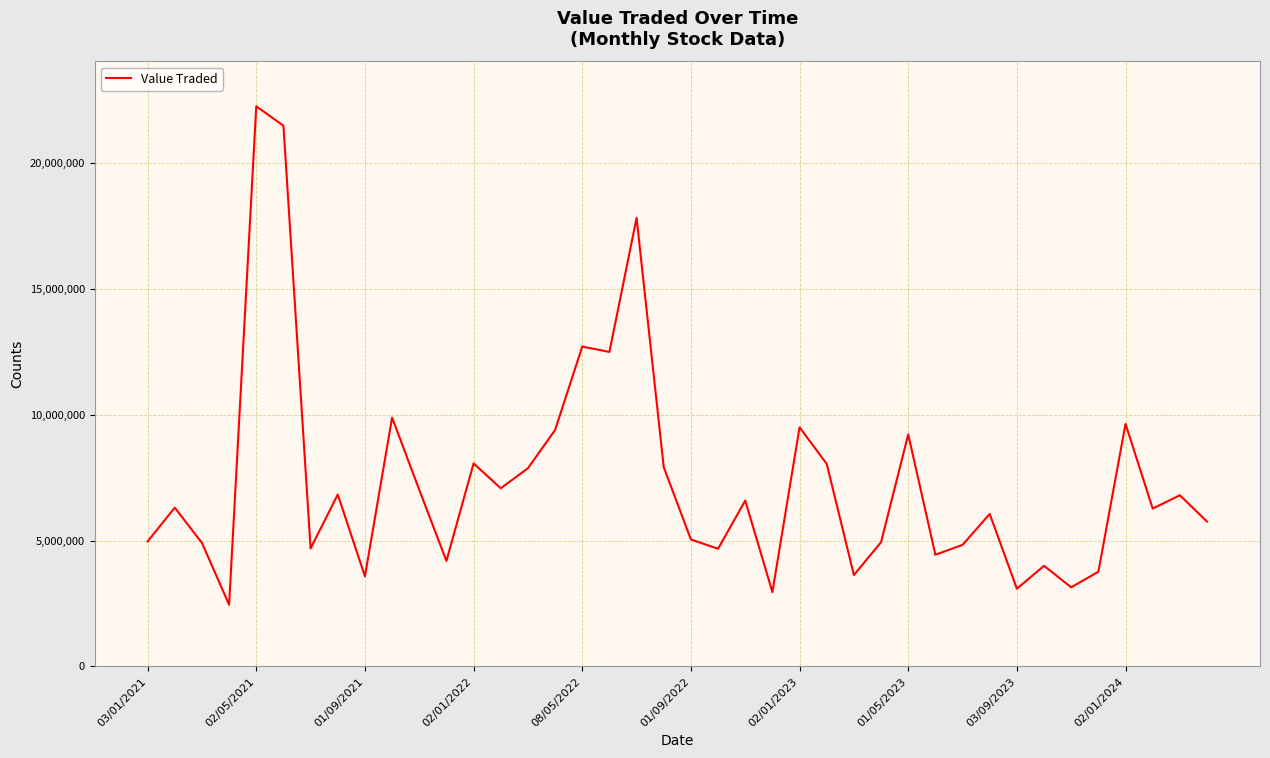

What is the greatest value displayed?

22249169